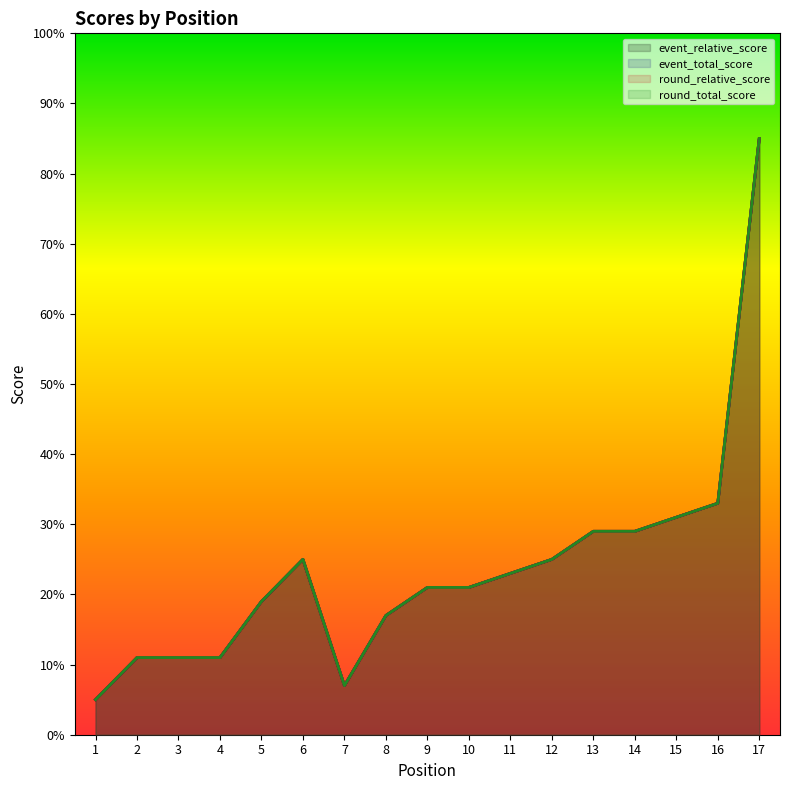

Where is the first local minimum for round_total_score?

7